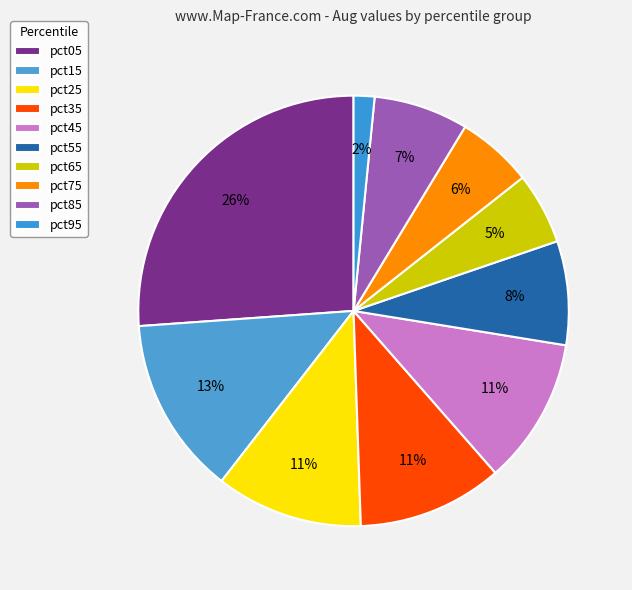

Count the number of slices in the pie.

10